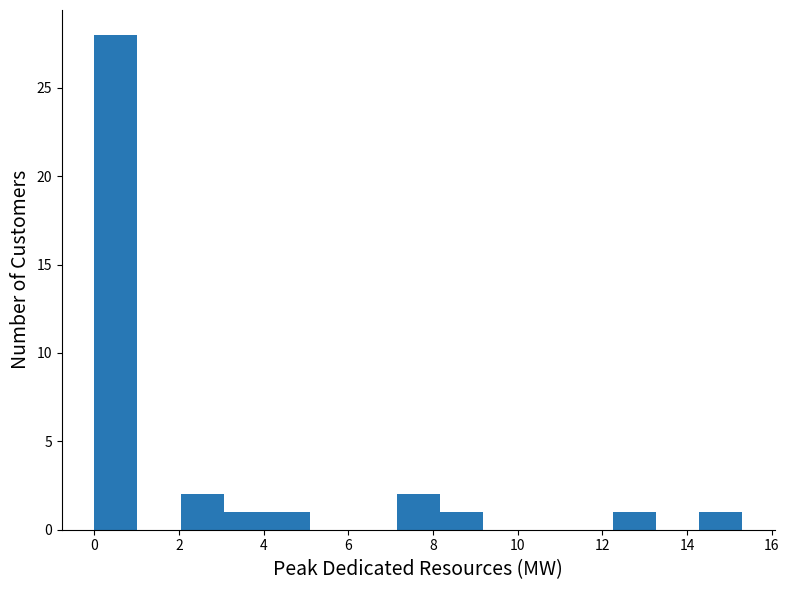

How tall is the bar that spans 4.08 to 5.10 on the x-axis? Neither the bar edges nor the heights are printed on the chart, so give them approximately, as read against the axes.

1